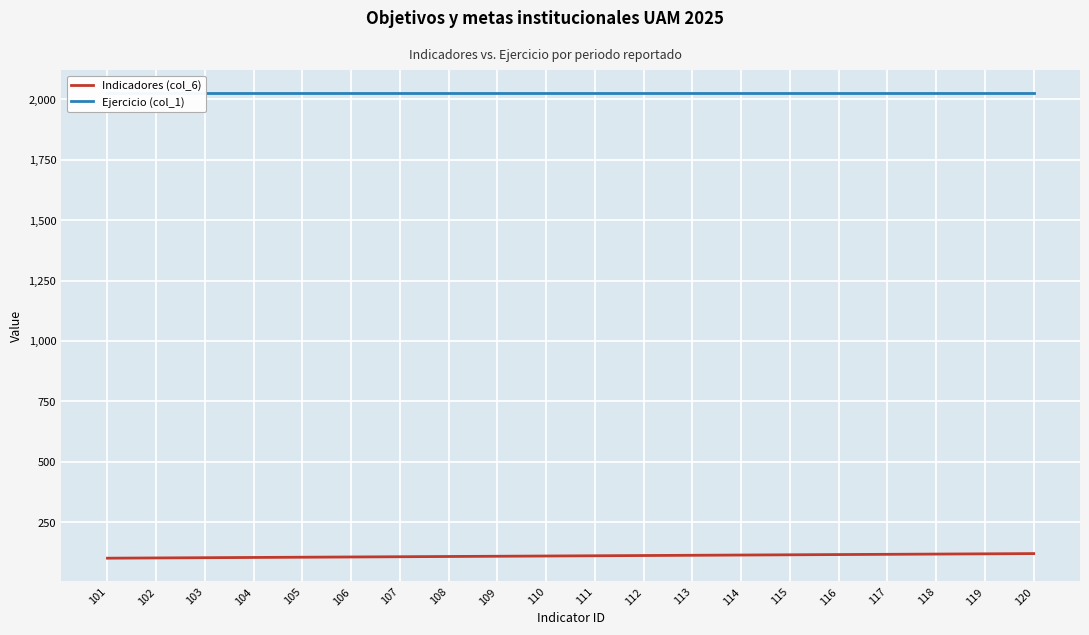

List the series in order of their overall mean, highest first.

Ejercicio (col_1), Indicadores (col_6)